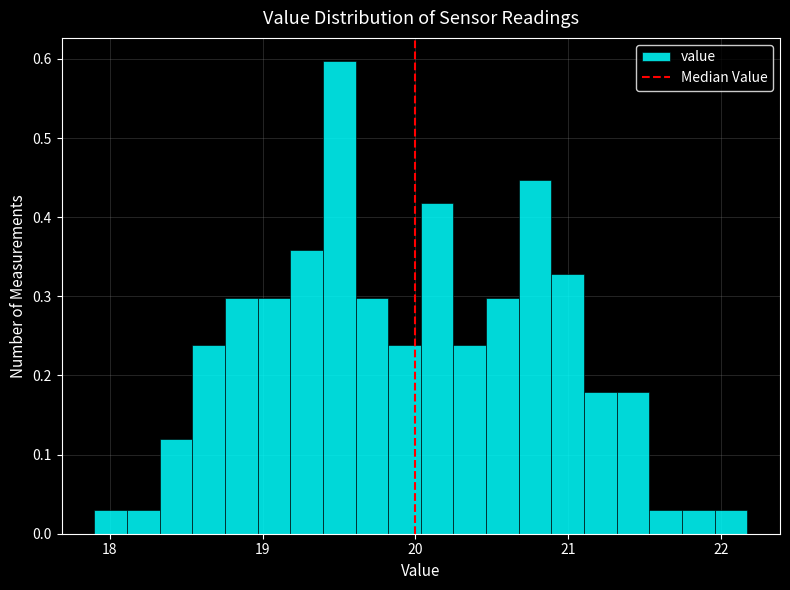

Around what value on the x-axis is the tallest bar? Give the approximate position of its centre, as read against the axis.

19.5